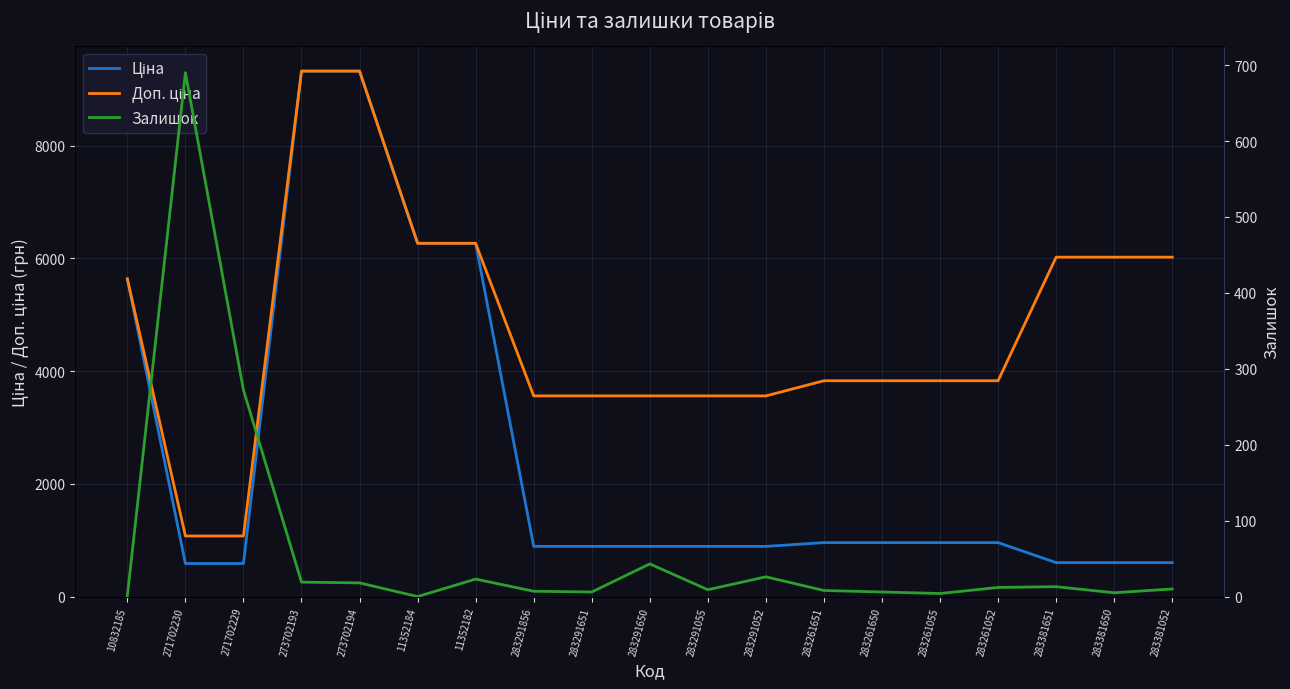

Where does the Залишок series first go above 10?

271702230